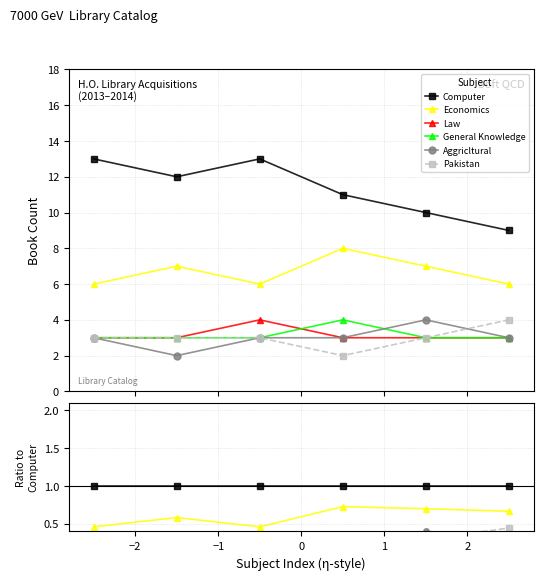

Count the number of data series in this chart.

6